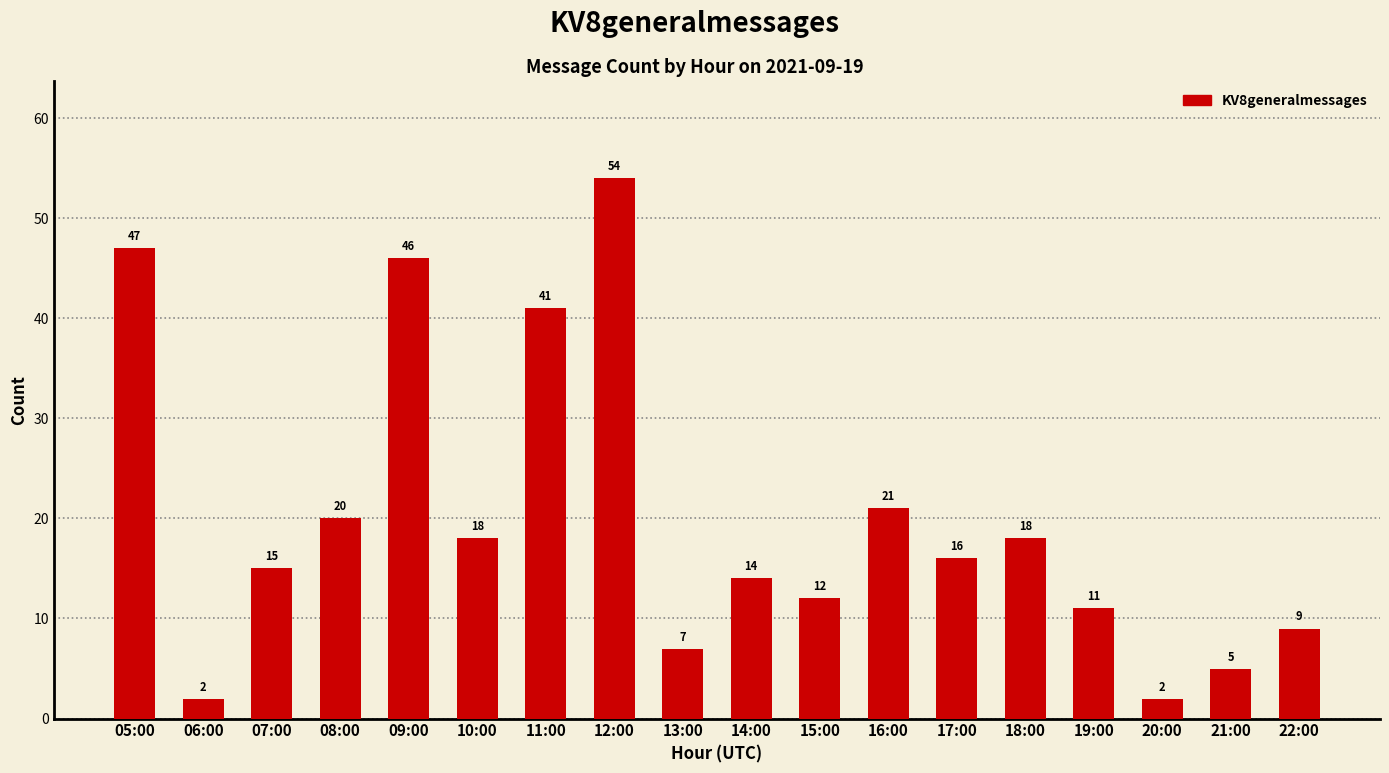

What is the difference between the maximum and minimum values?

52